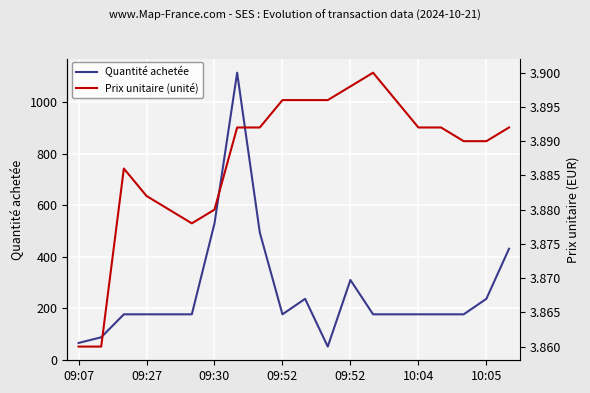

At which label is Prix unitaire (unité) closest to 3?

09:07